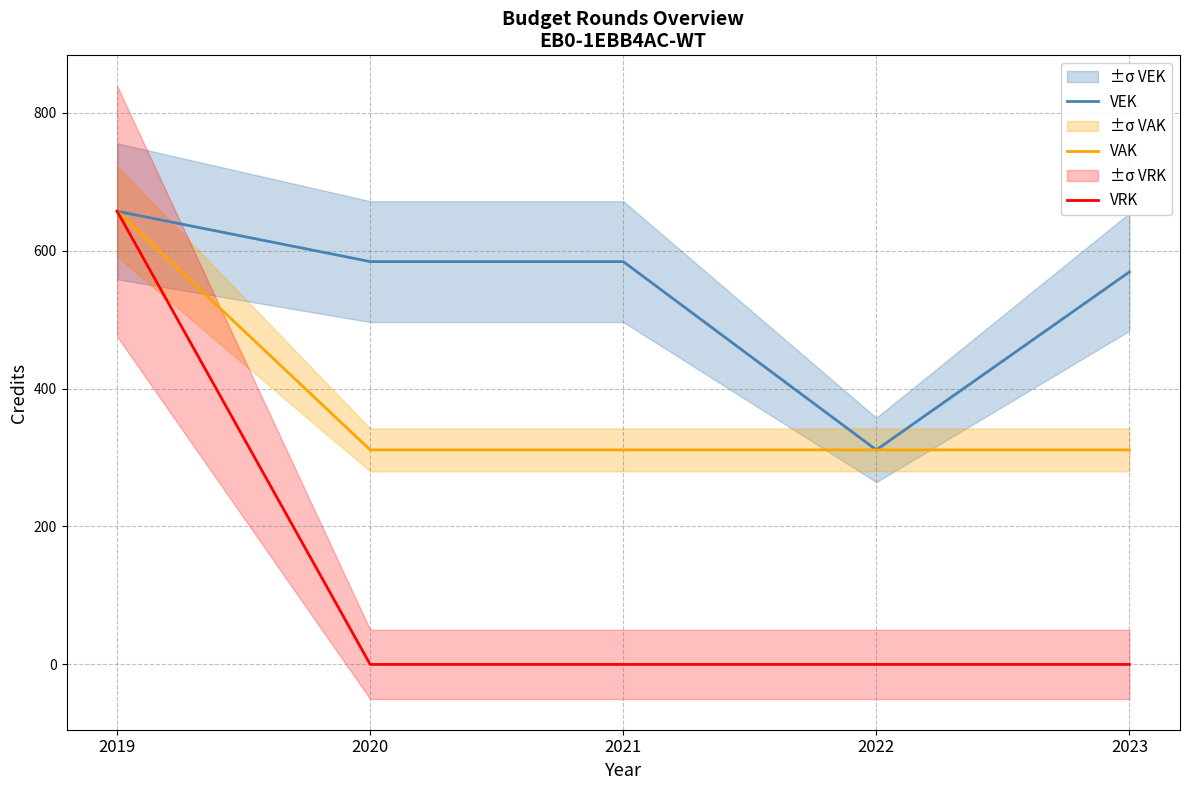

At which category is the sum across all series the highest?

2019